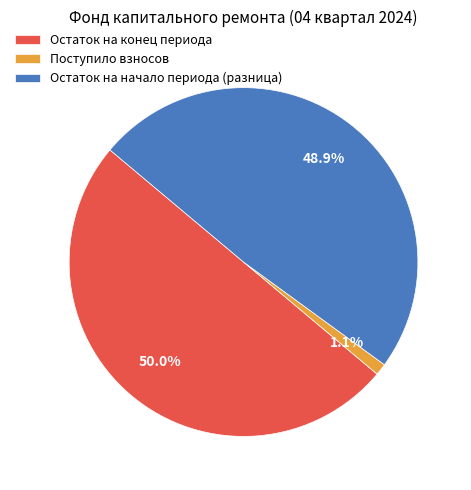

What is the largest slice in the pie chart?

Остаток на конец периода